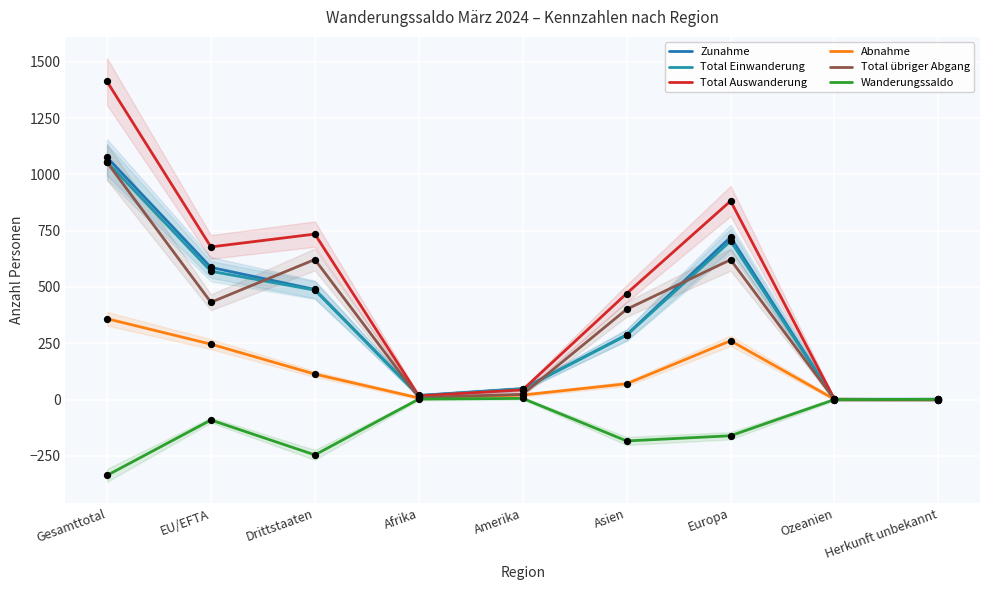

Which series has the largest total across all categories?

Total Auswanderung